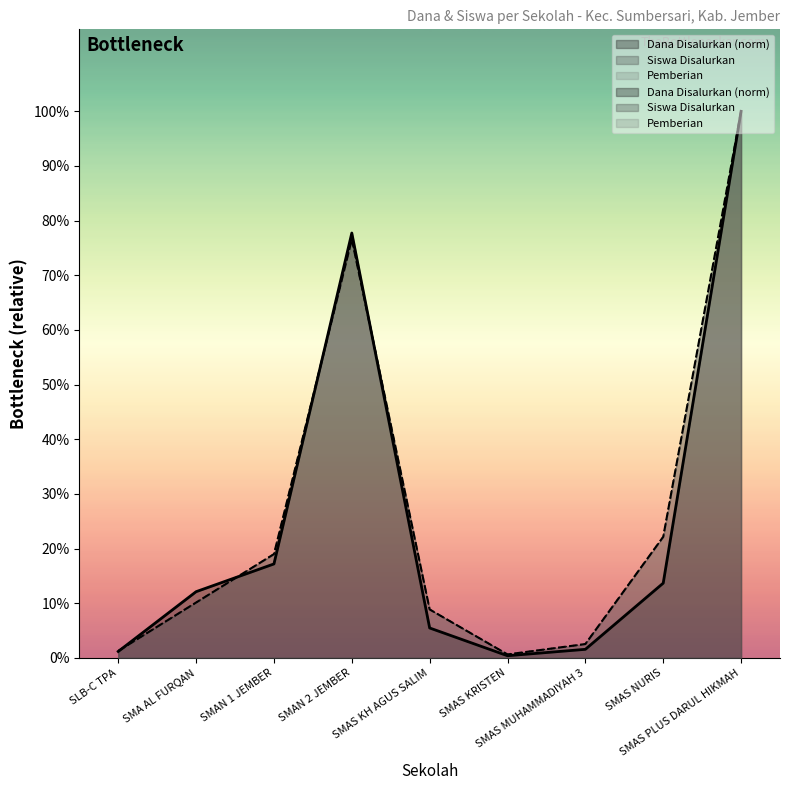

Does the chart display data point markers on the line(s)?

No